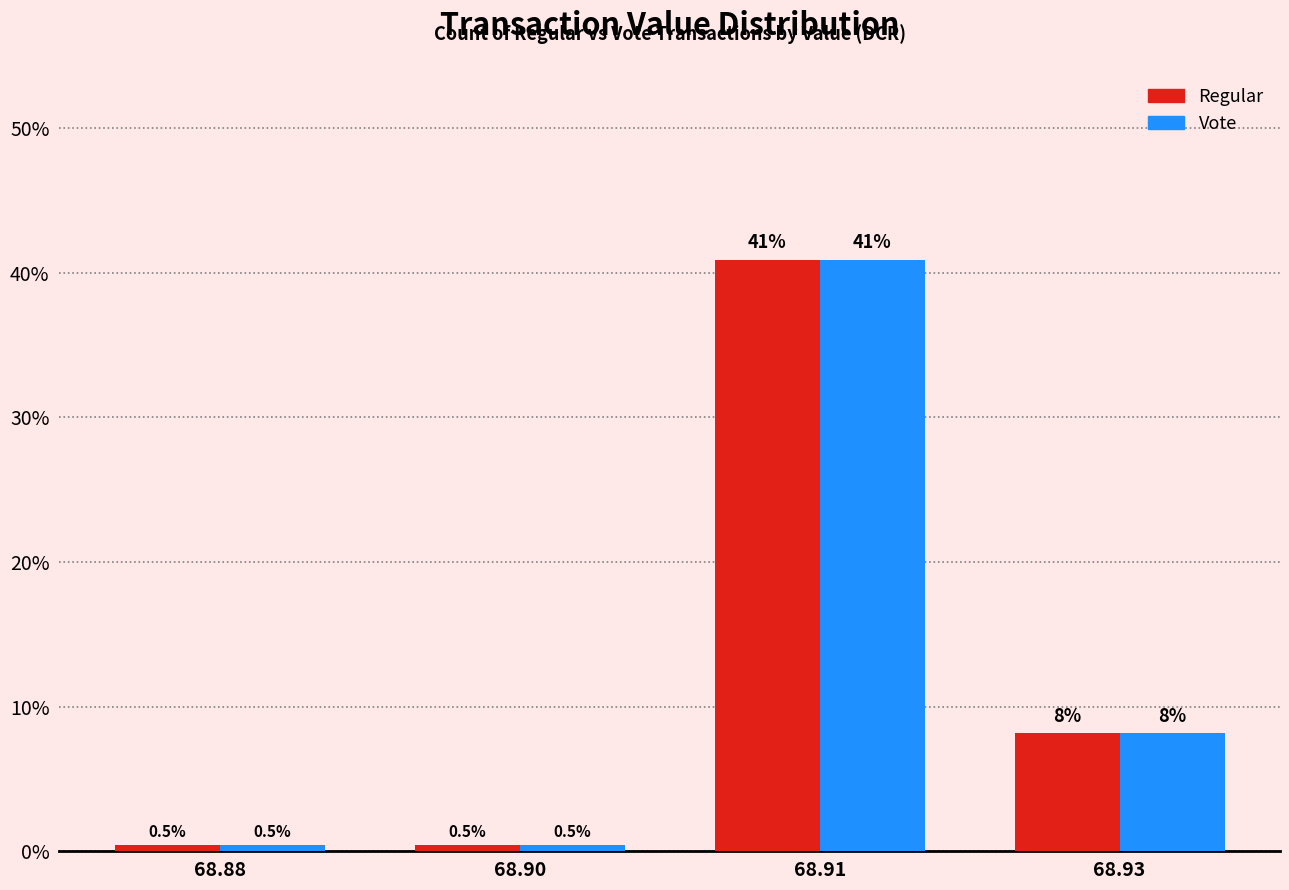

What is the maximum value shown in the chart?

40.9